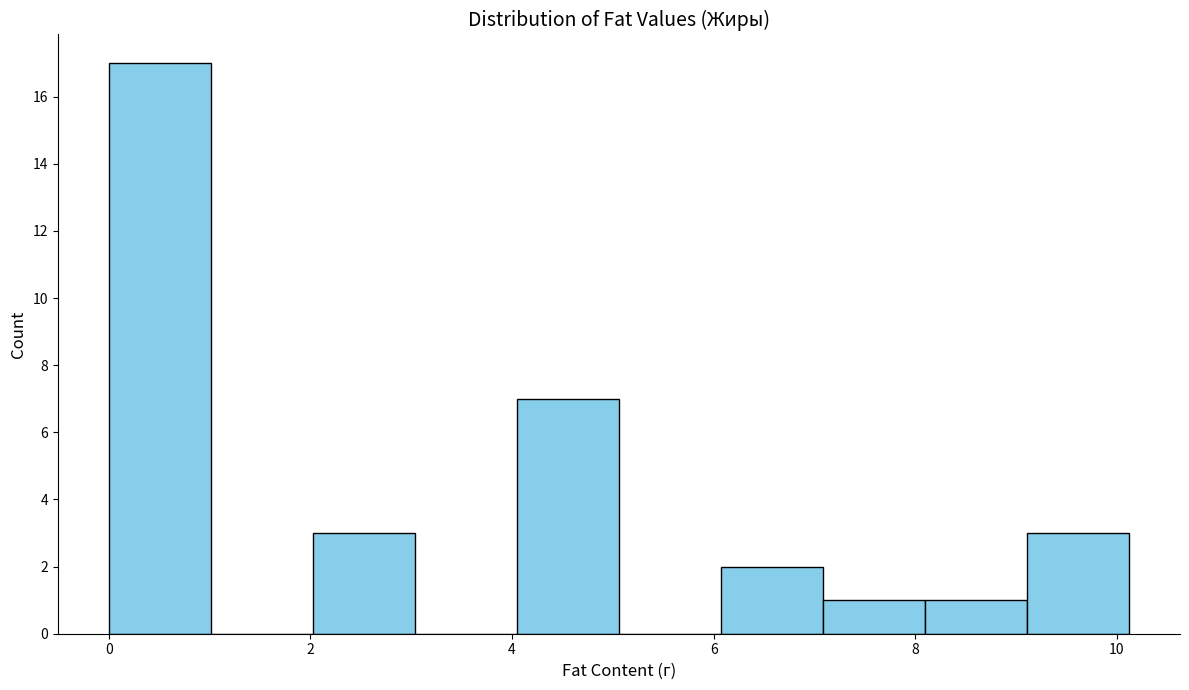

Reading left to right, transcribe this chart: for each bar, give the range it covers on the x-axis and its height. Neither the bar edges nor the heights are printed on the chart, so give them approximately, as read against the axes.

0.0 to 1.0: 17
1.0 to 2.0: 0
2.0 to 3.0: 3
3.0 to 4.0: 0
4.0 to 5.0: 7
5.0 to 6.0: 0
6.0 to 7.0: 2
7.0 to 8.0: 1
8.0 to 9.2: 1
9.2 to 10.2: 3